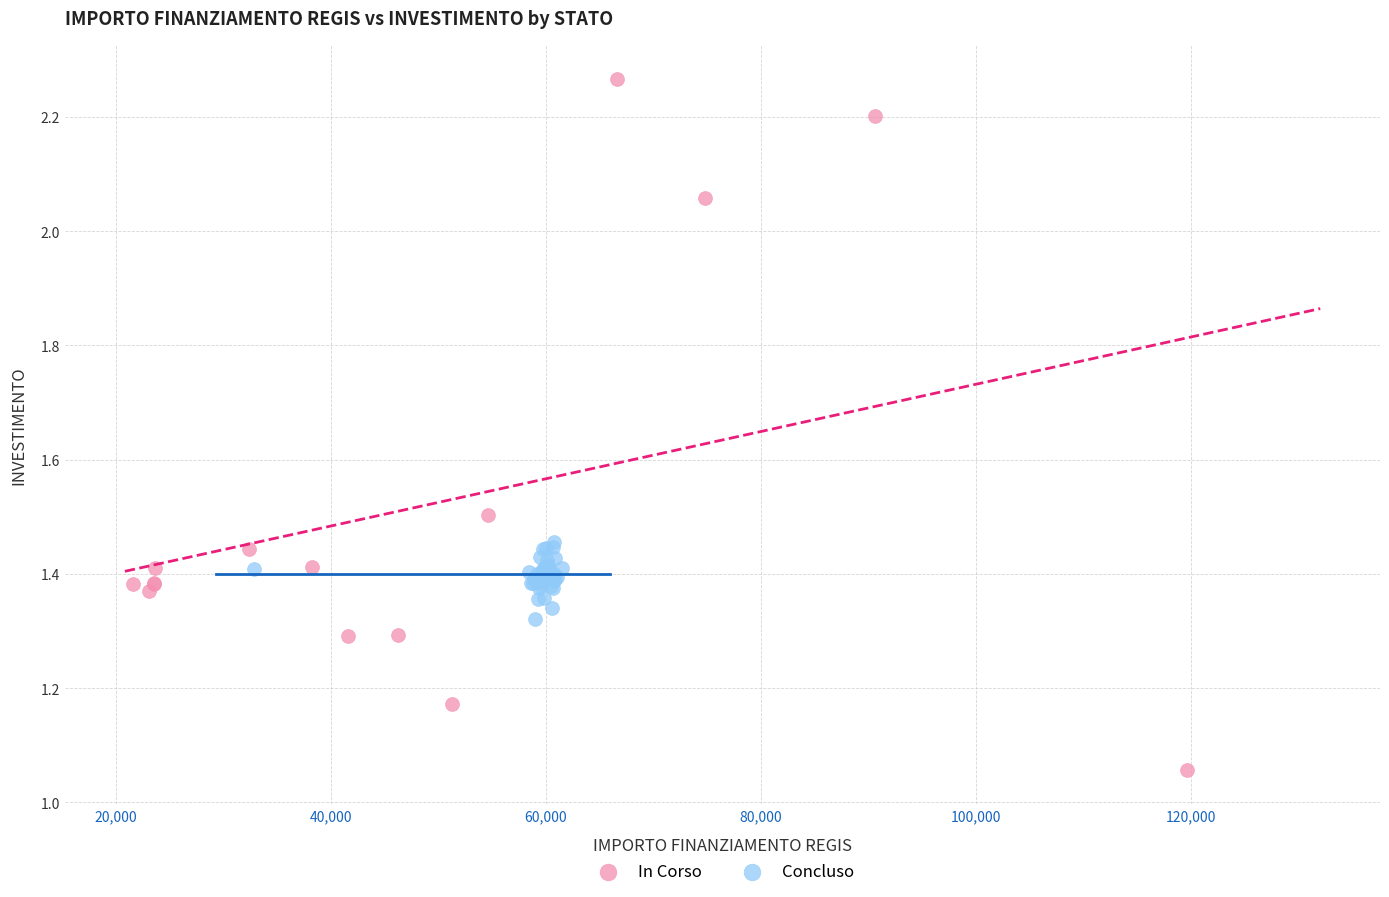

Which series contains the highest Y value?

In Corso